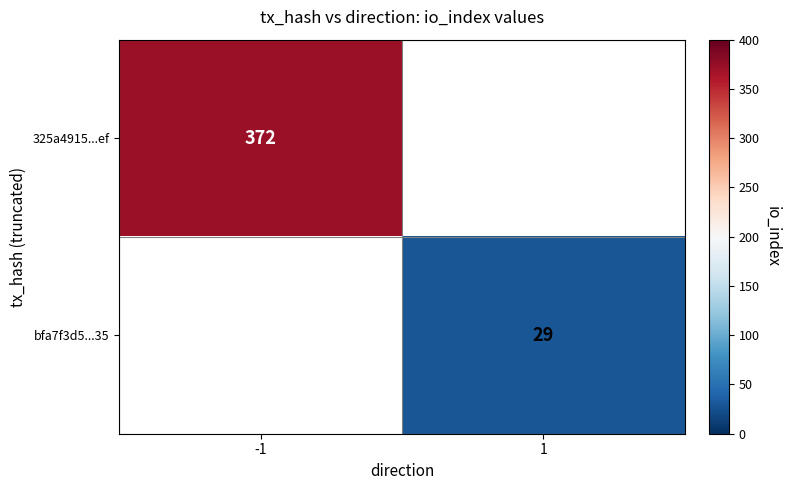

How many categories are shown in the chart?

2